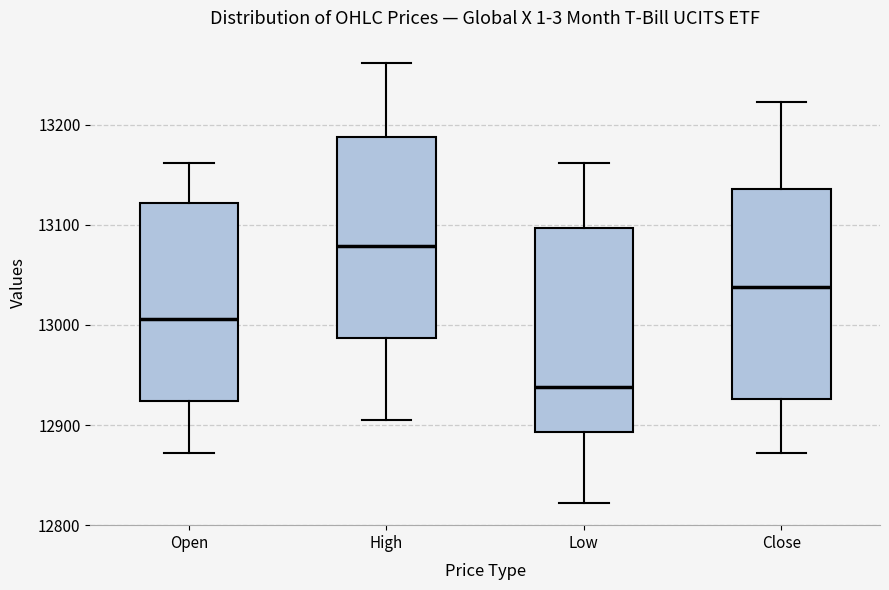

Reading left to right, transcribe this box plot: for each box, give where its median line is, the range the box spans, and where its two whiskers end, as read against the y-axis. The values are not printed on the chart, so give them approximately, as read against the axis.

Open: median 13010, box 12920 to 13120, whiskers 12870 to 13160
High: median 13080, box 12990 to 13190, whiskers 12910 to 13260
Low: median 12940, box 12890 to 13100, whiskers 12820 to 13160
Close: median 13040, box 12930 to 13140, whiskers 12870 to 13220